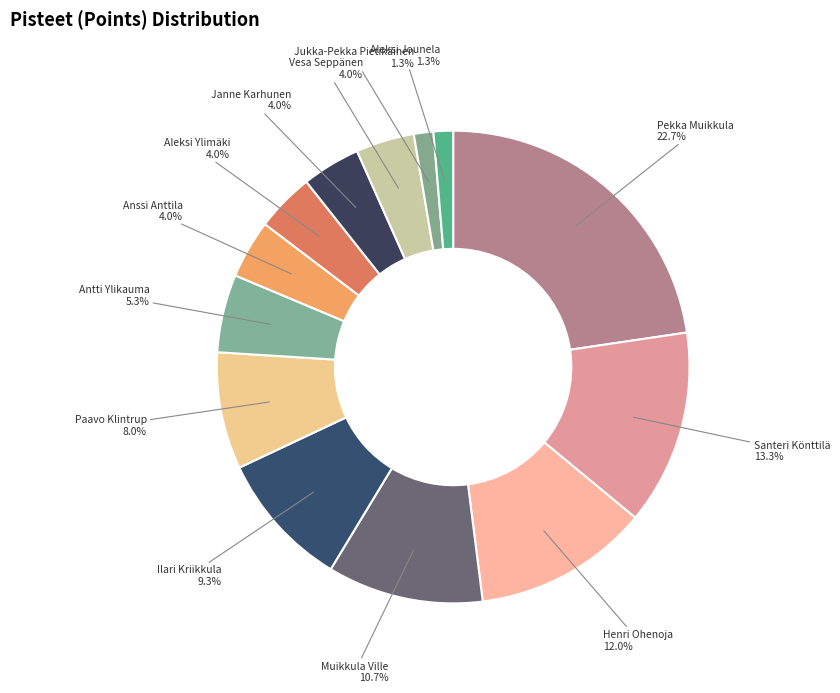

Which has a higher value, Ilari Kriikkula or Henri Ohenoja?

Henri Ohenoja